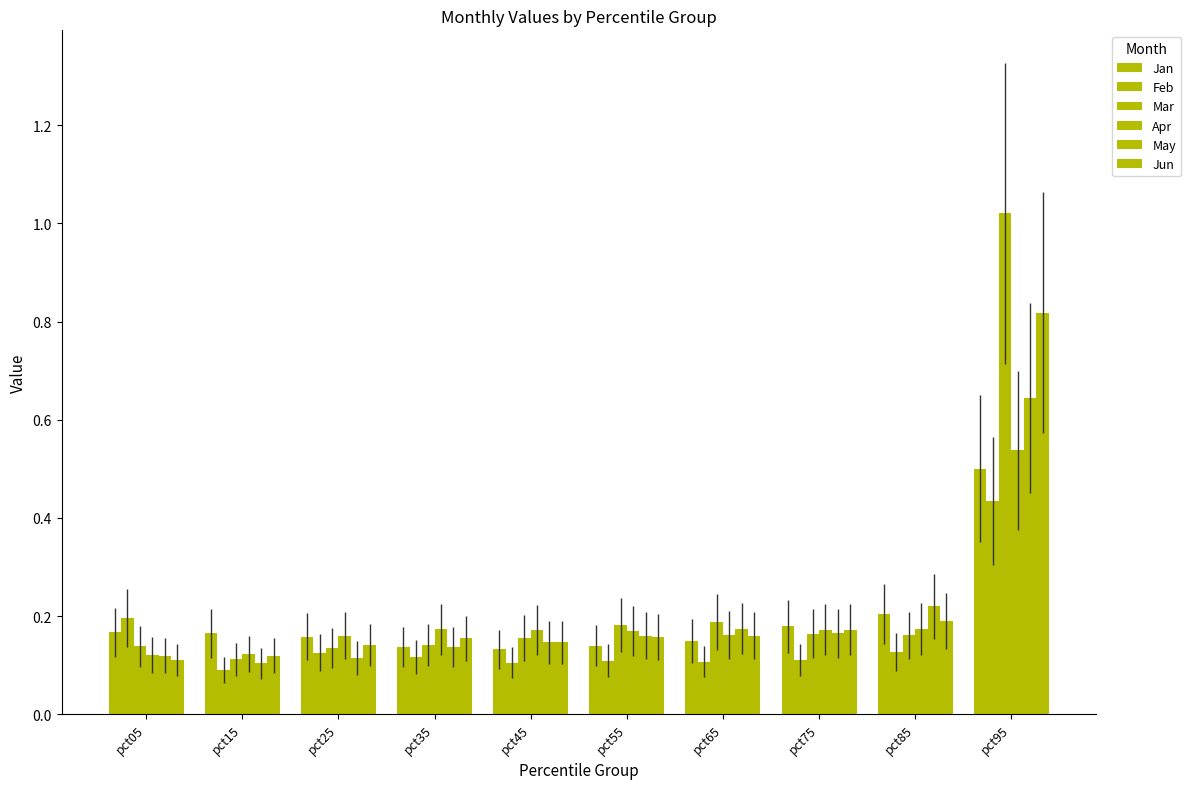

What is the value of the May bar at the 10th from the left?

0.6